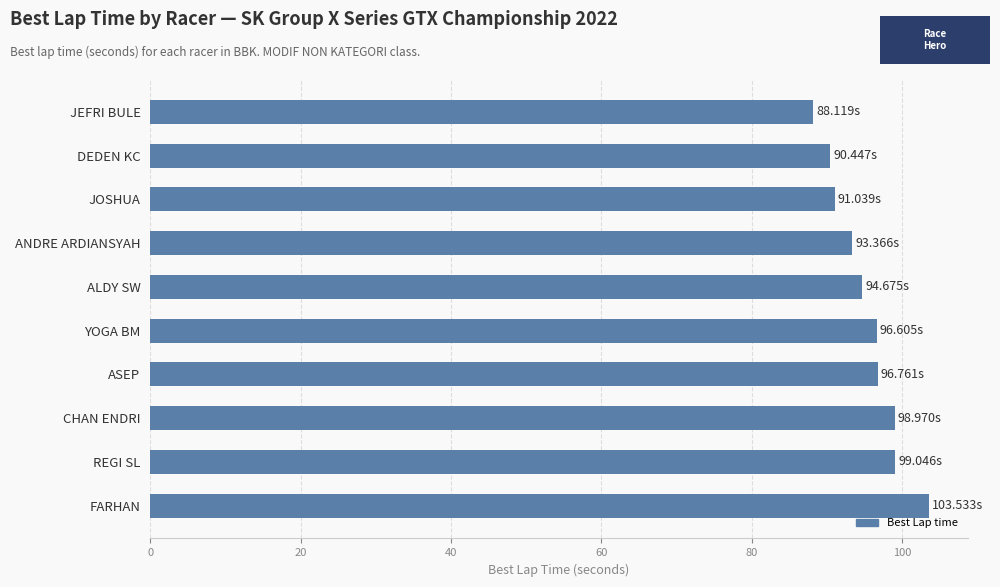

Which category has the lowest value across all series?

JEFRI BULE